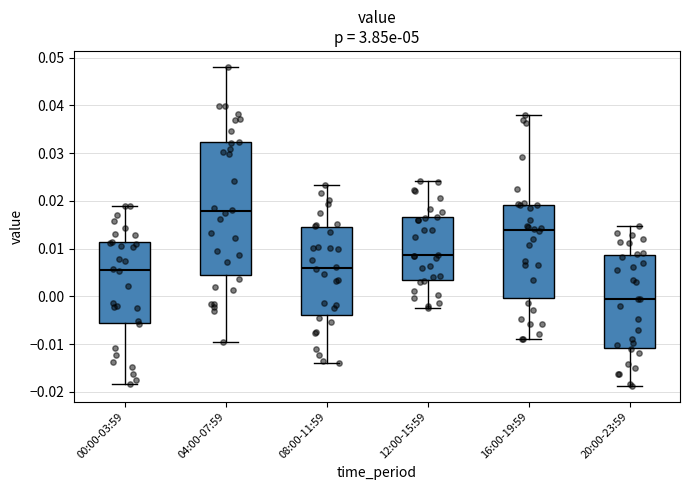

Which box has the lowest median line?

20:00-23:59